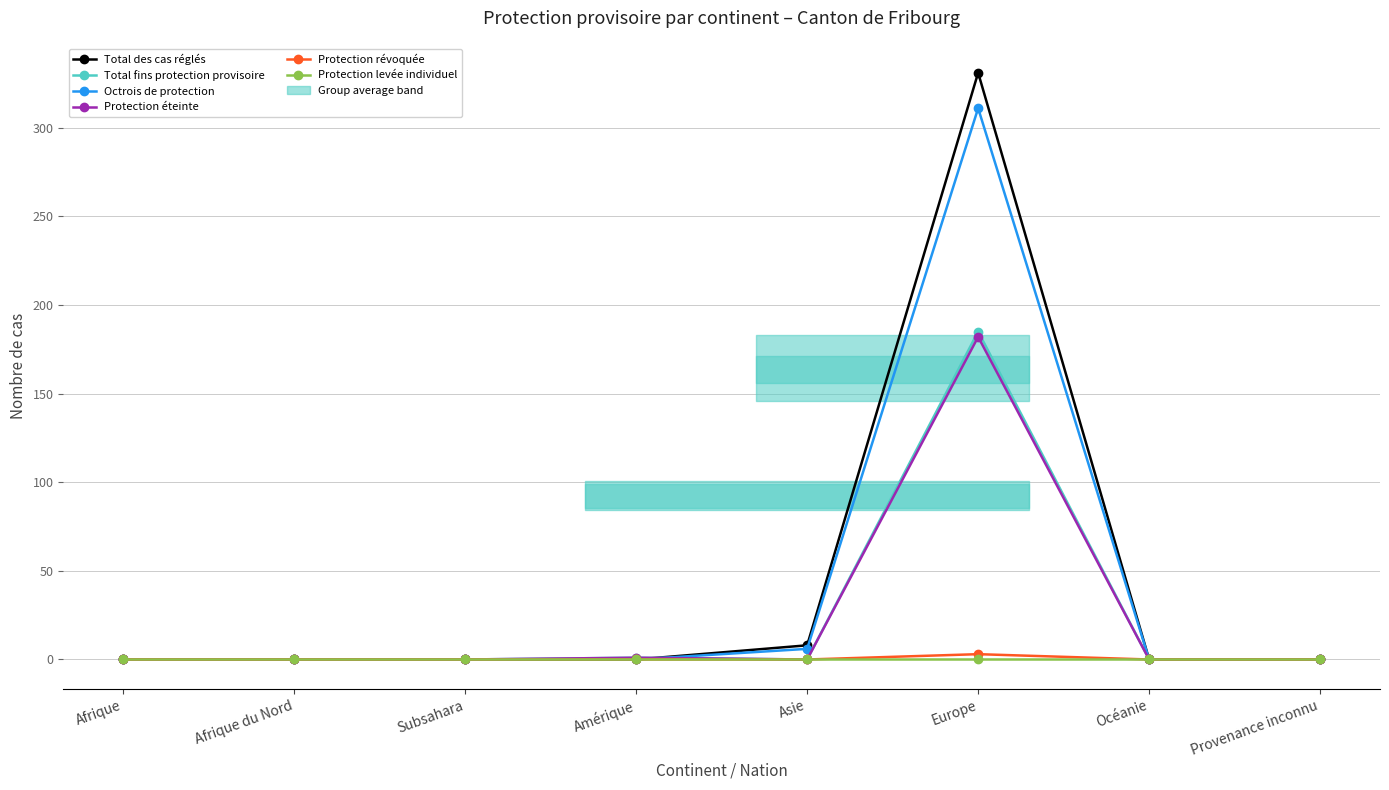

What is the maximum value shown in the chart?

331